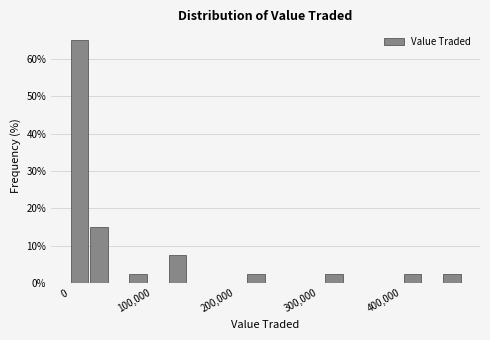

Read against the x-axis, roughly where is the centre of the tallest bar?

10000